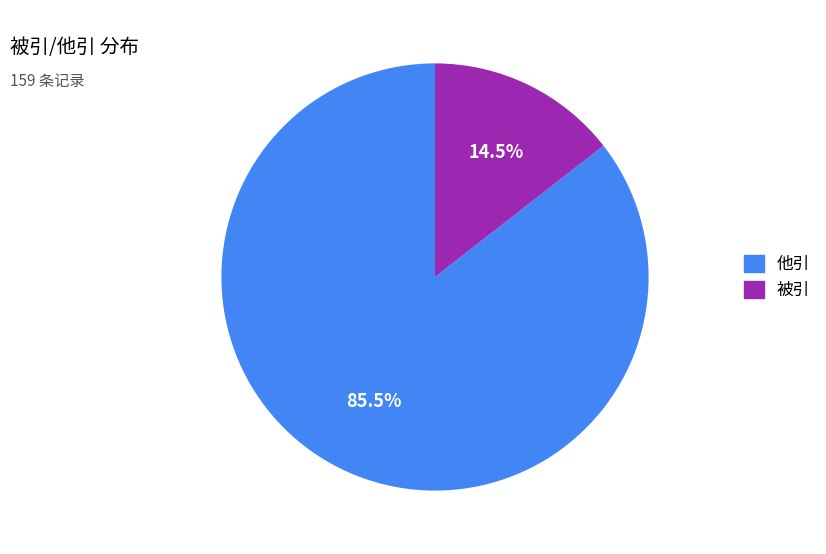

Between 被引 and 他引, which is larger?

他引